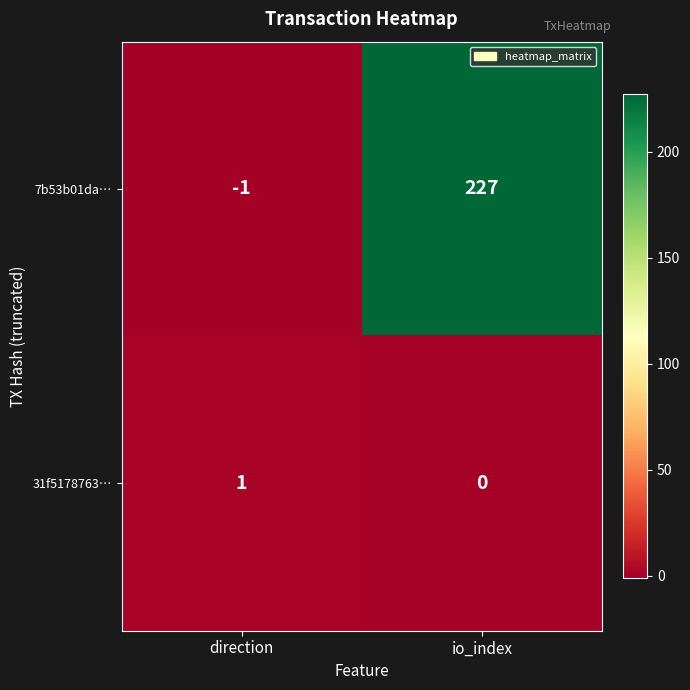

Which series has the largest range (max minus min)?

7b53b01da…